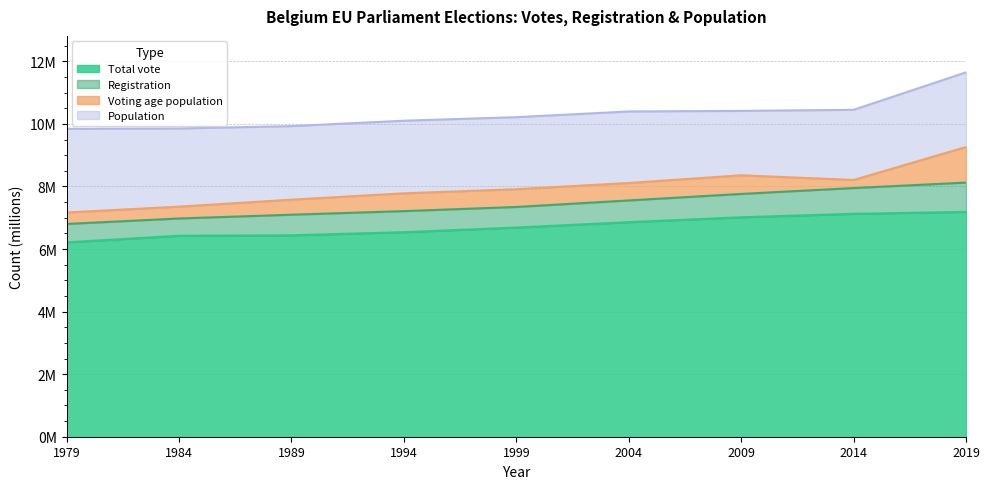

At which label is Voting age population closest to 8214159?

2014